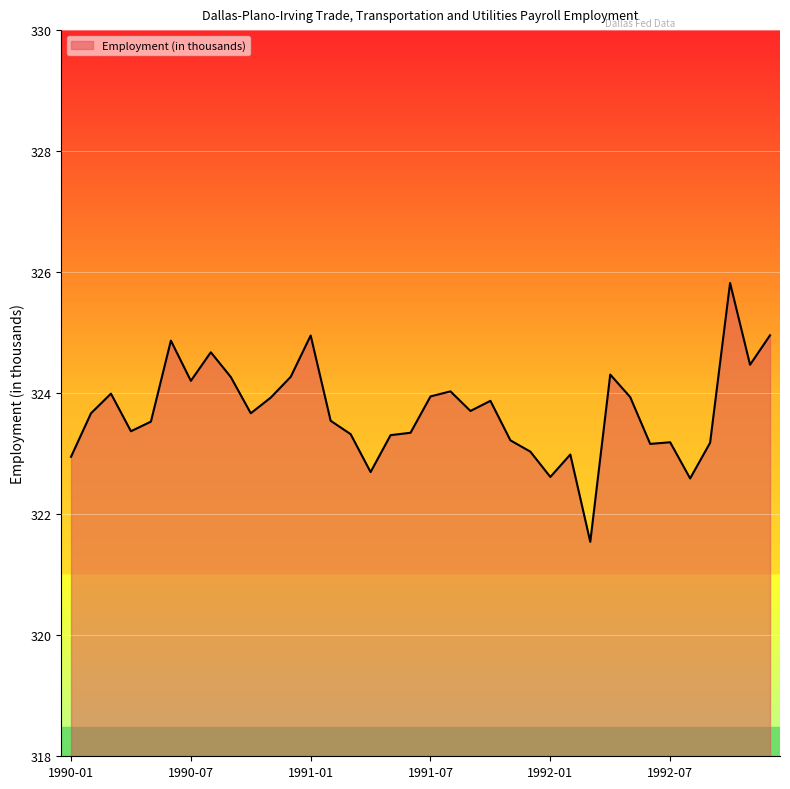

What is the greatest value displayed?

325.8